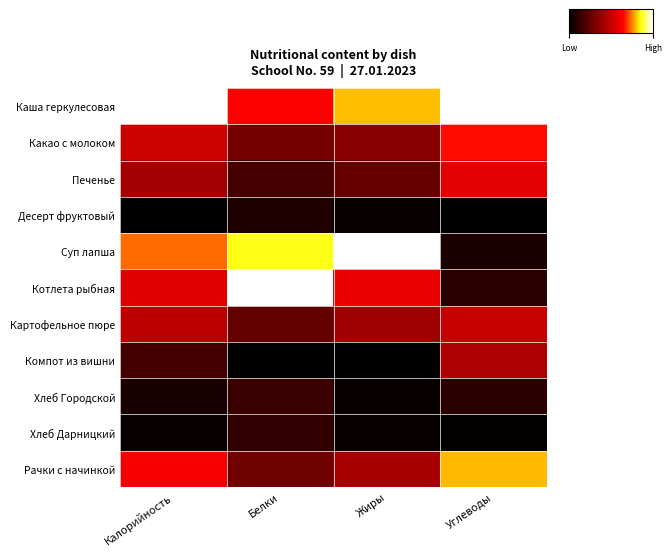

How many distinct data groups are displayed?

11